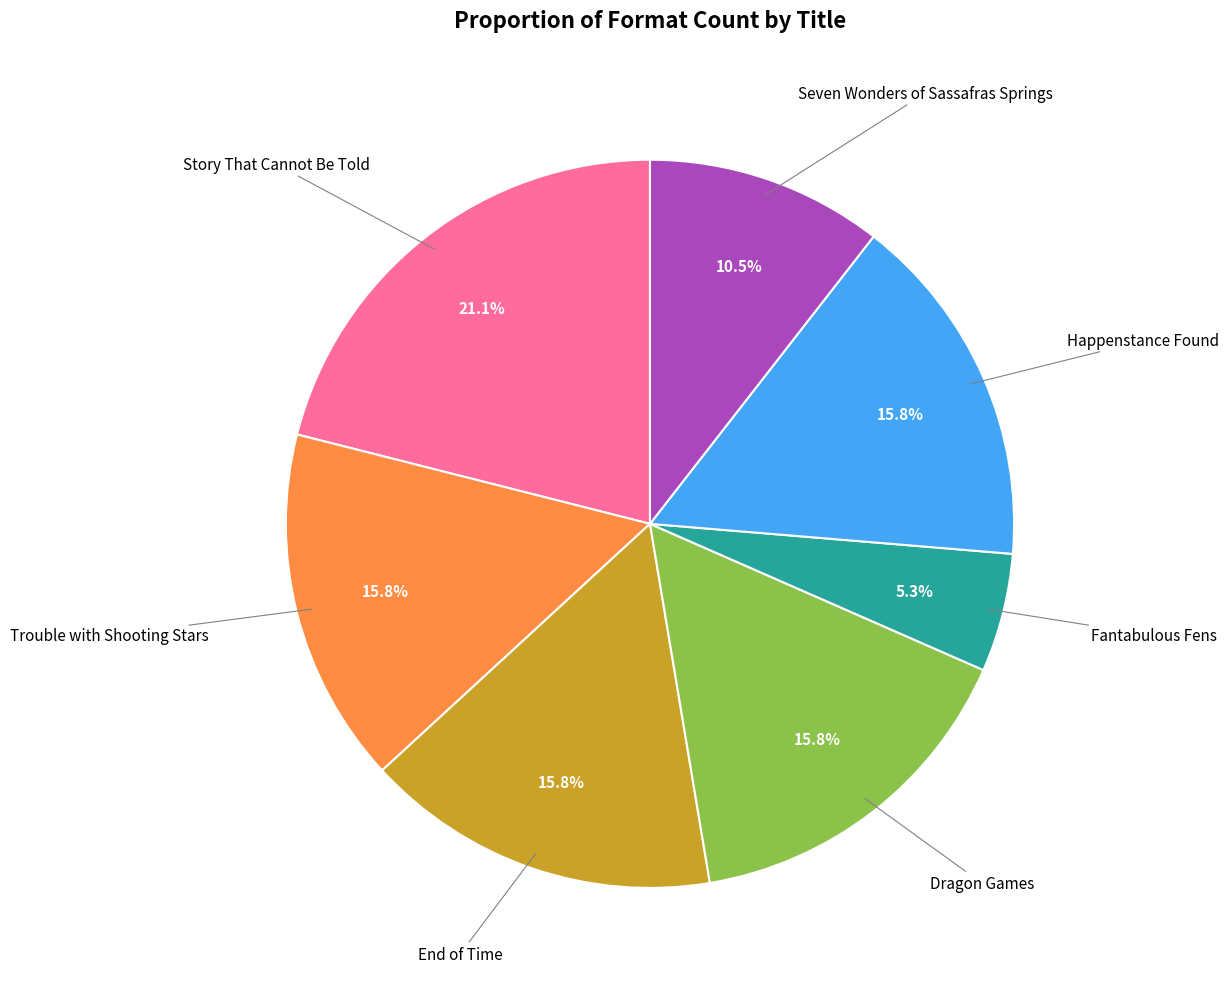

Does any single category account for the majority?

No